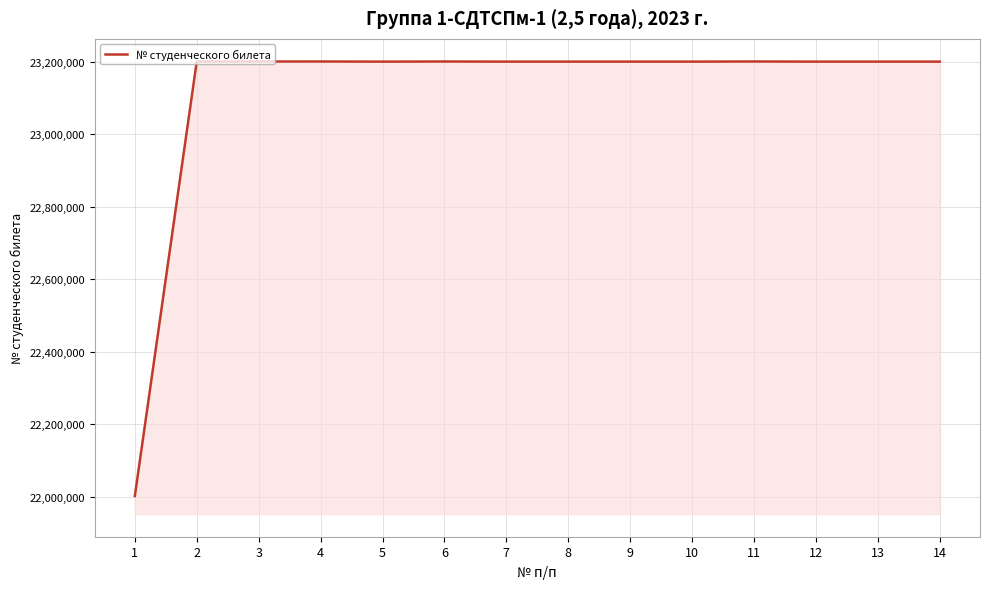

Approximately how many times larger is the value at 10 compared to 14?

1.0